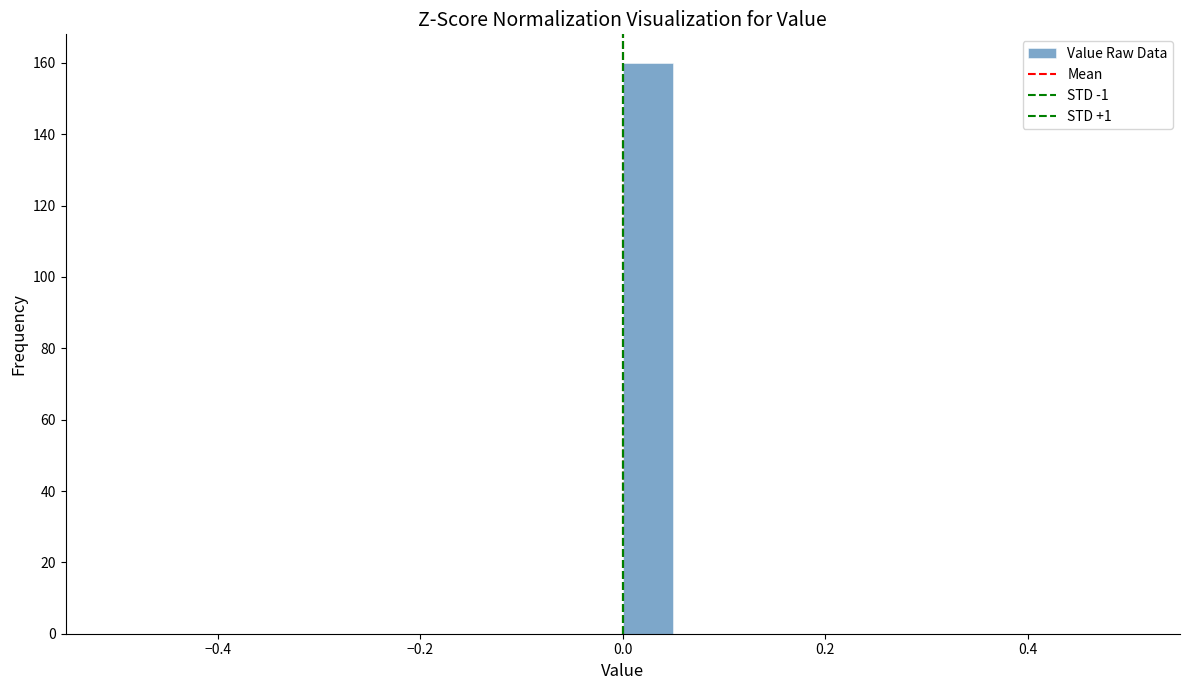

Around what value on the x-axis is the tallest bar? Give the approximate position of its centre, as read against the axis.

0.02